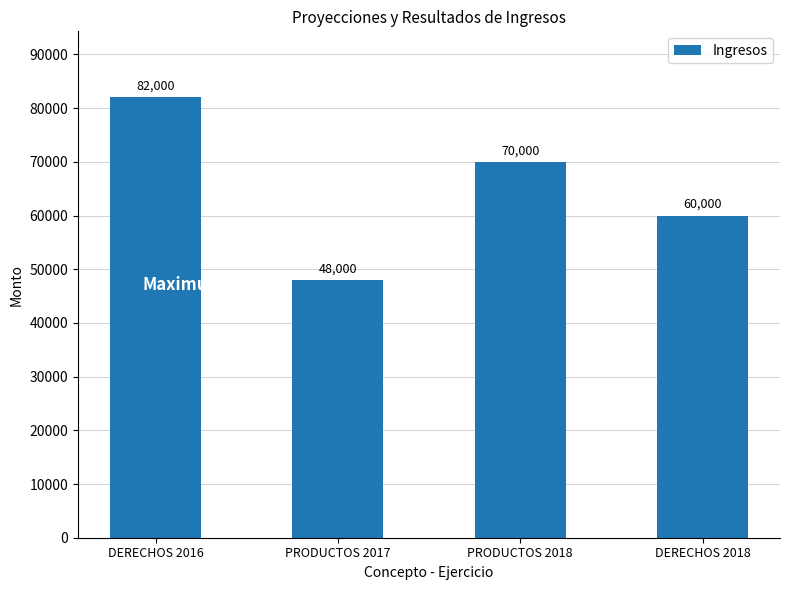

What is the value of the 2nd bar from the left?

48000